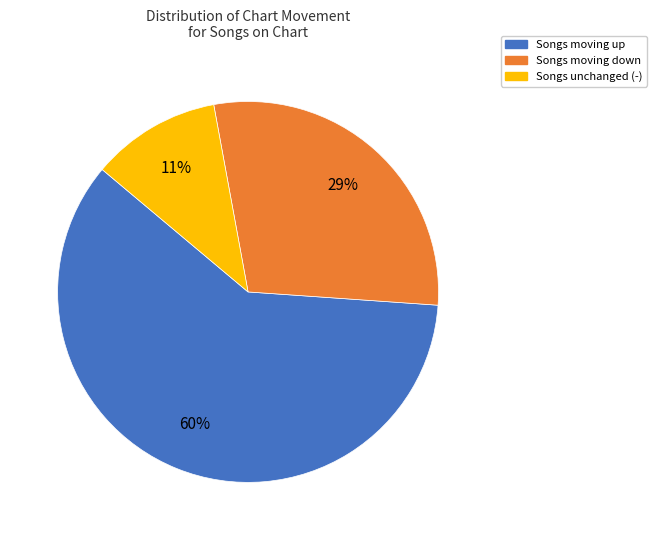

To the nearest percent, what is the difference between the largest and smallest slice percentages?

49%